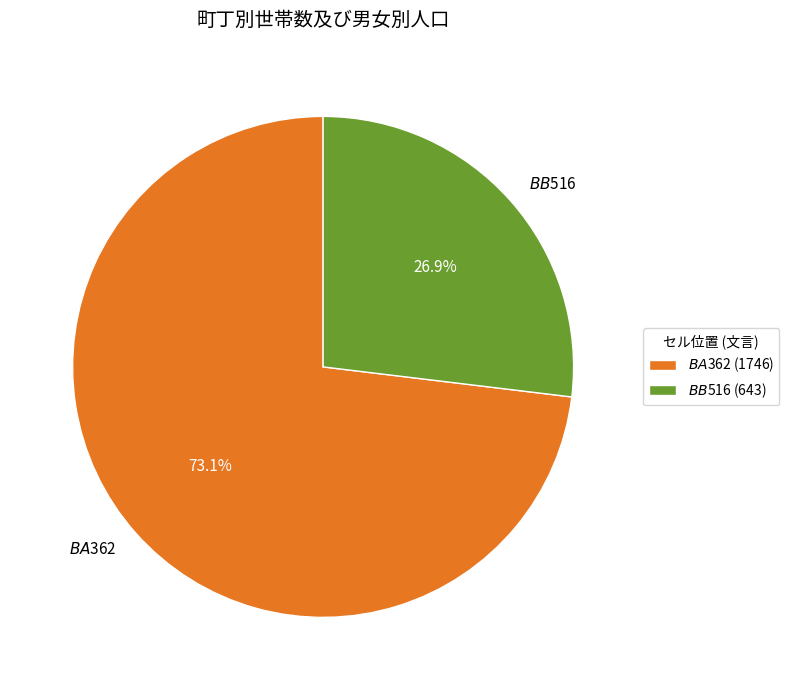

To the nearest percent, what is the difference between the $BB$516 and $BA$362 slice percentages?

46%